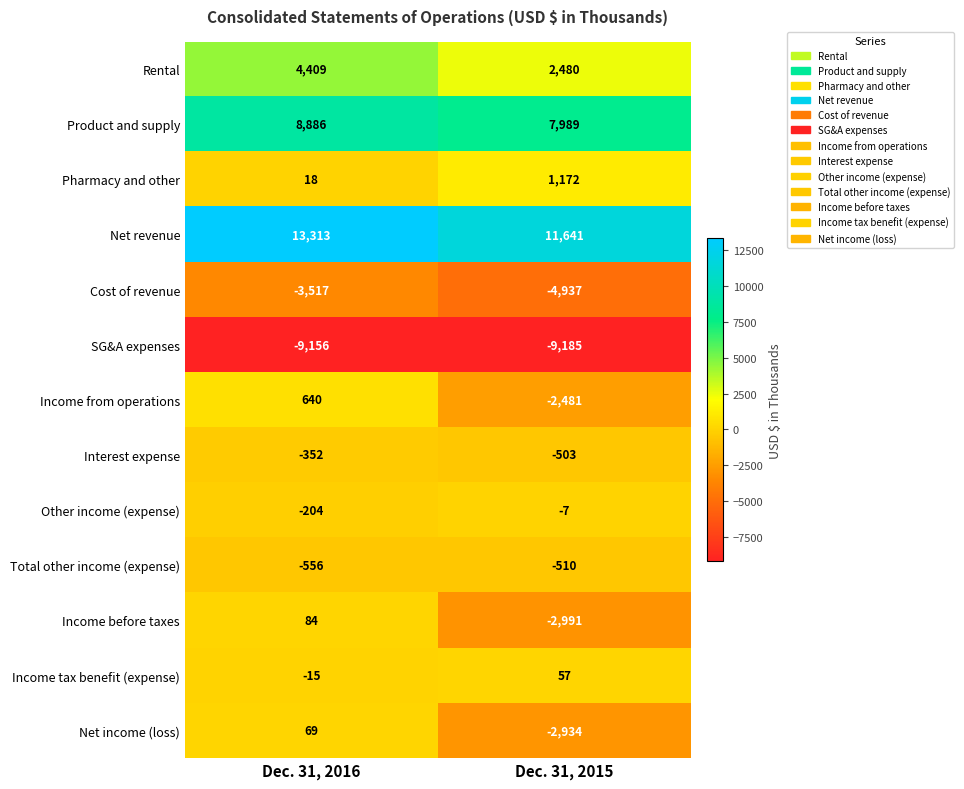

What is the total value across all series at Dec. 31, 2015?

-209